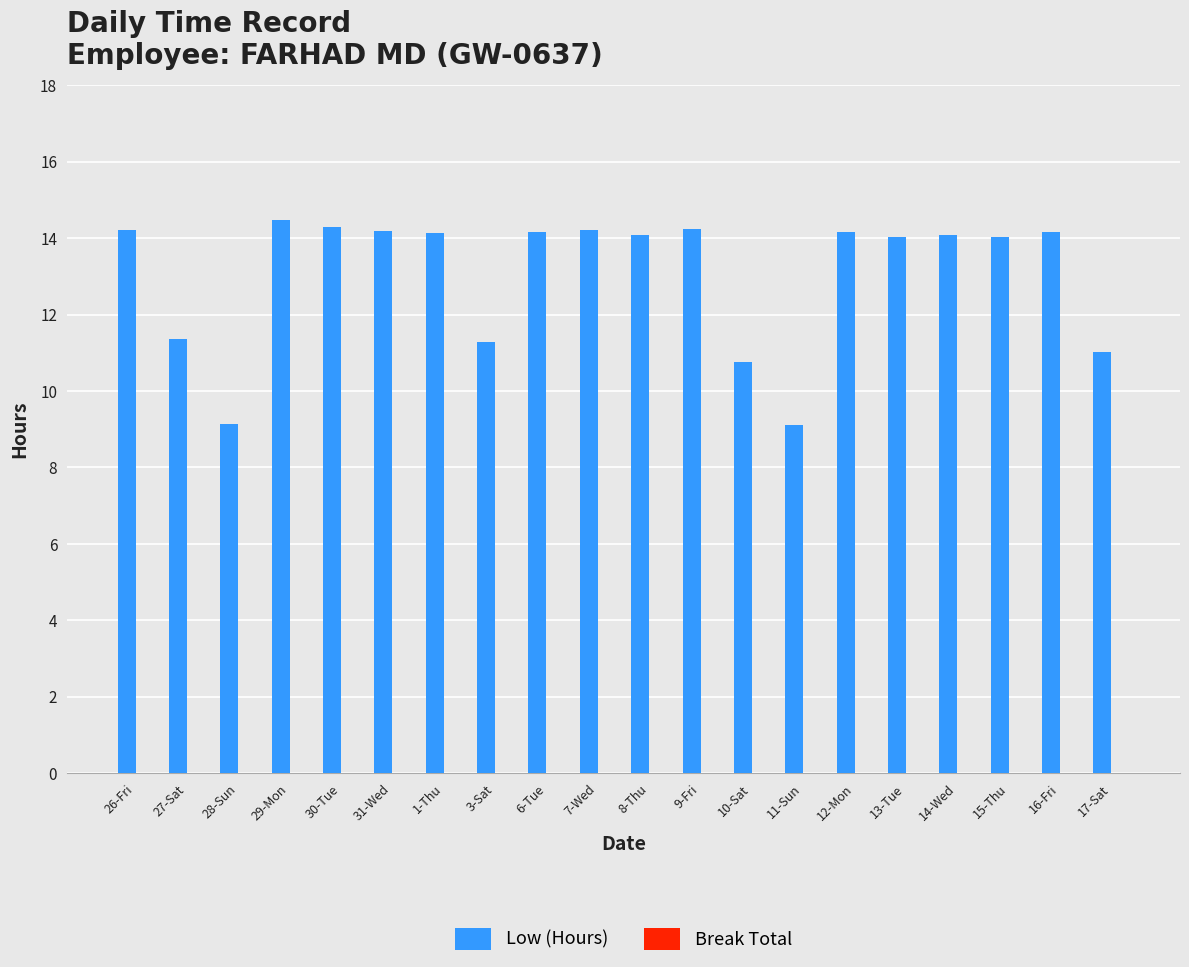

What is the change in value from 27-Sat to 15-Thu?

+2.7